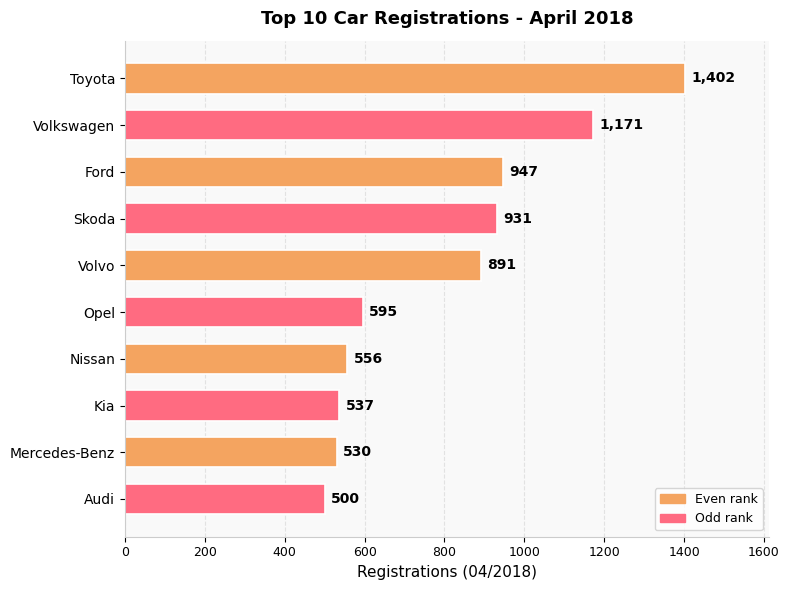

What is the average value?

806